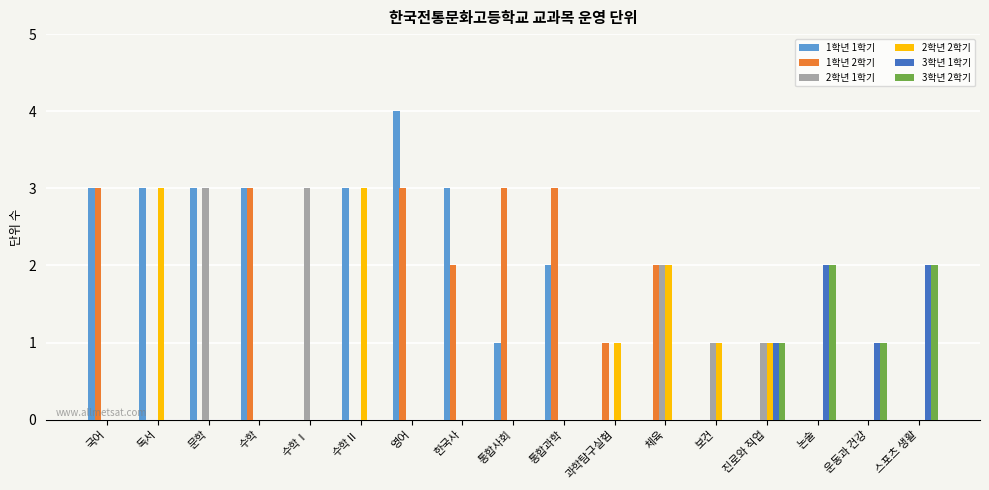

What are all the series names shown in the legend?

1학년 1학기, 1학년 2학기, 2학년 1학기, 2학년 2학기, 3학년 1학기, 3학년 2학기